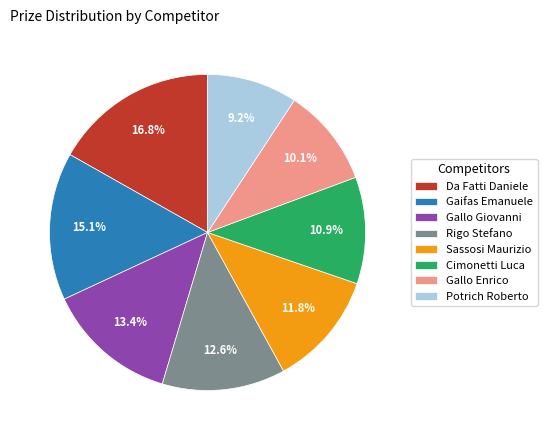

To the nearest percent, what is the combined percentage of Gaifas Emanuele and Da Fatti Daniele?

32%